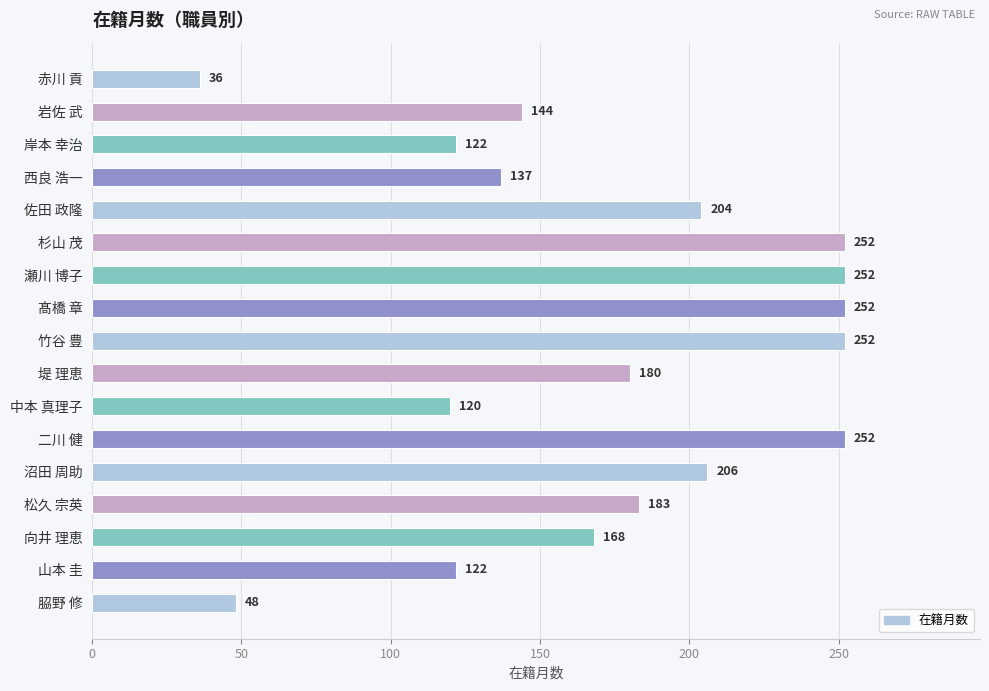

Count the number of data series in this chart.

1